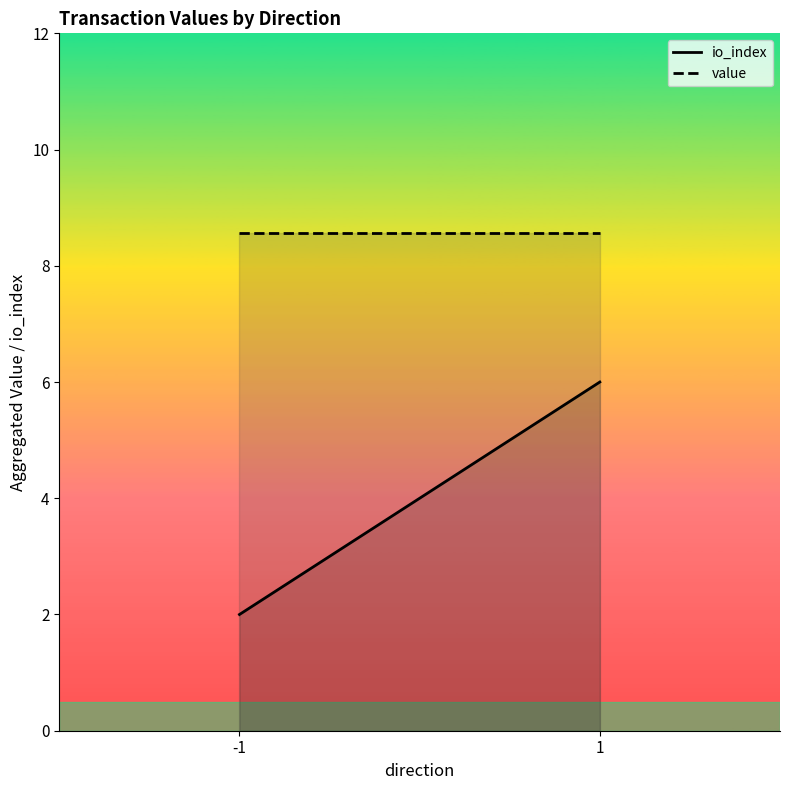

What is the sum of all io_index values?

8.0